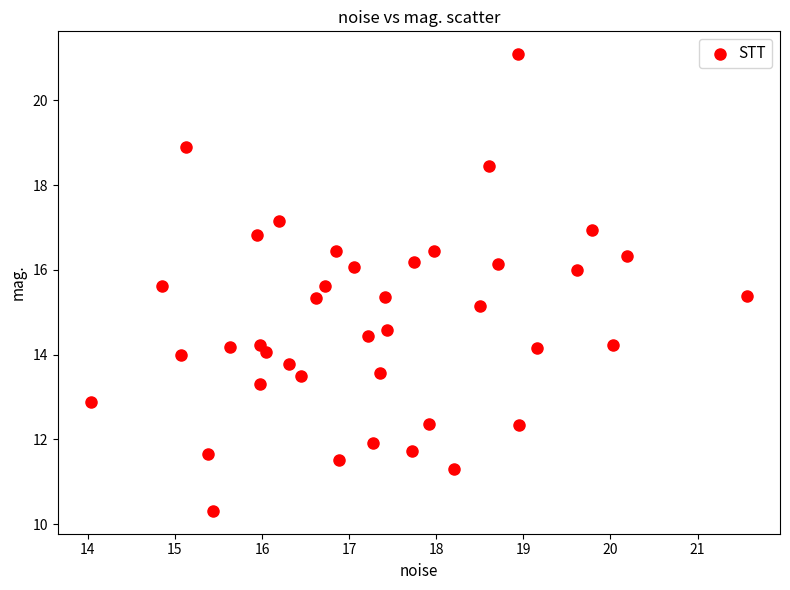

What is the range of X values (max minus min)?

7.5